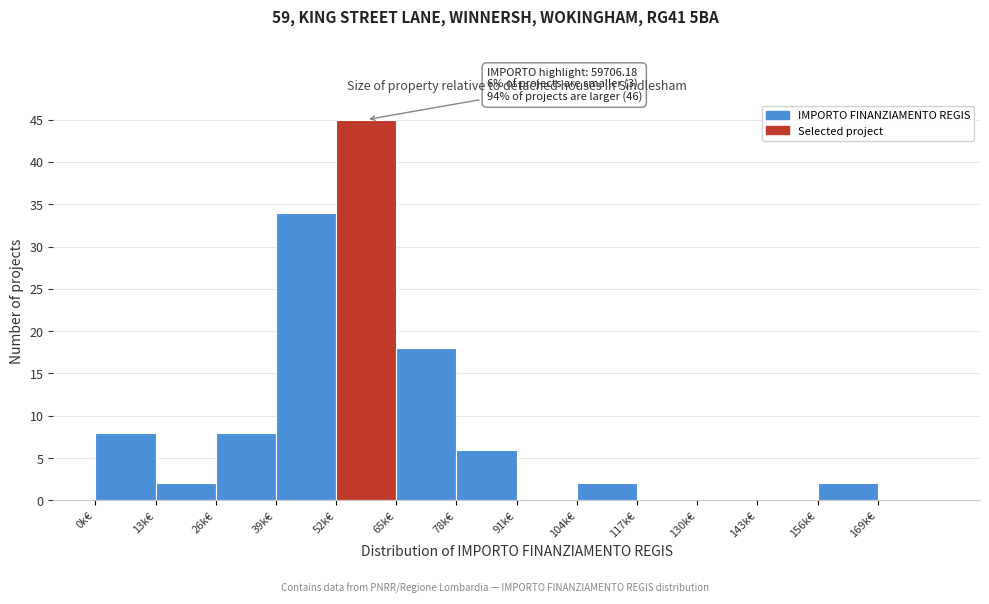

Reading left to right, list all the values displayed in this chart.

0k€=8	13k€=2	26k€=8	39k€=34	52k€=45	65k€=18	78k€=6	91k€=0	104k€=2	117k€=0	130k€=0	143k€=0	156k€=2	169k€=0